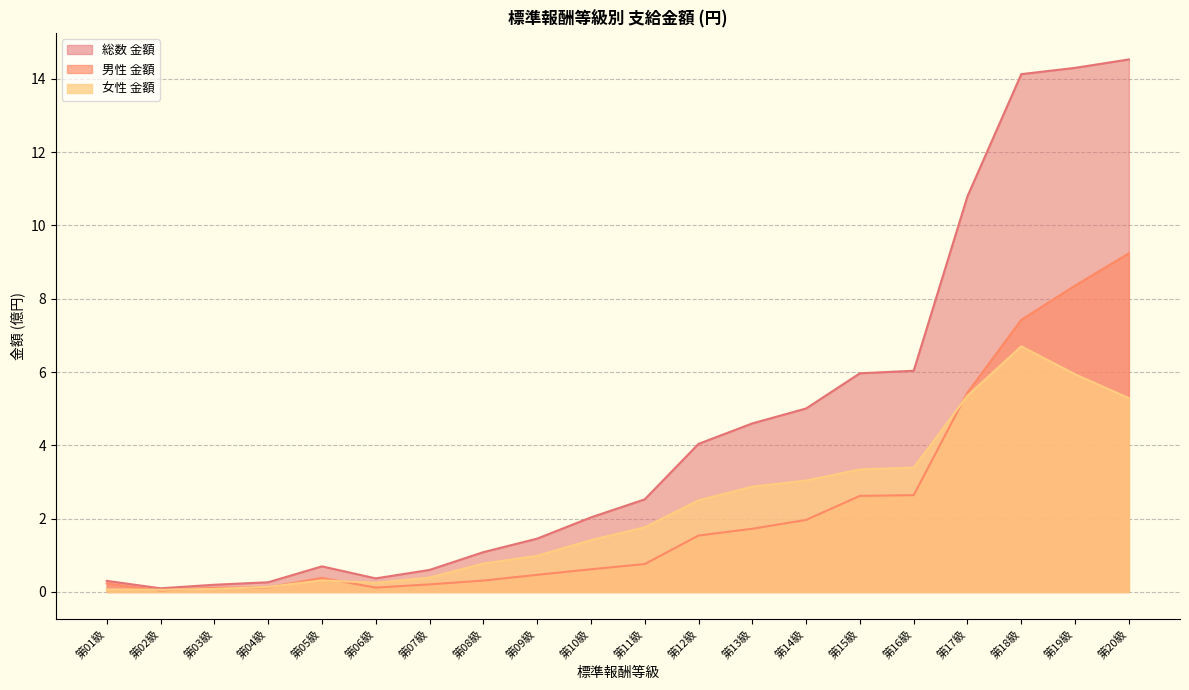

How many lines are shown in the chart?

3